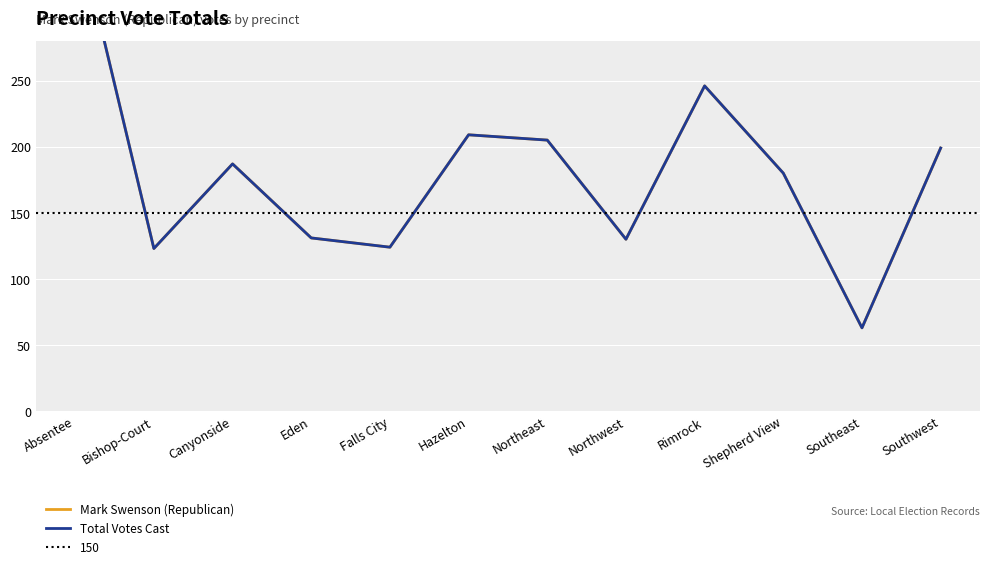

What is the value of the Mark Swenson (Republican) point at the 5th from the left?

124